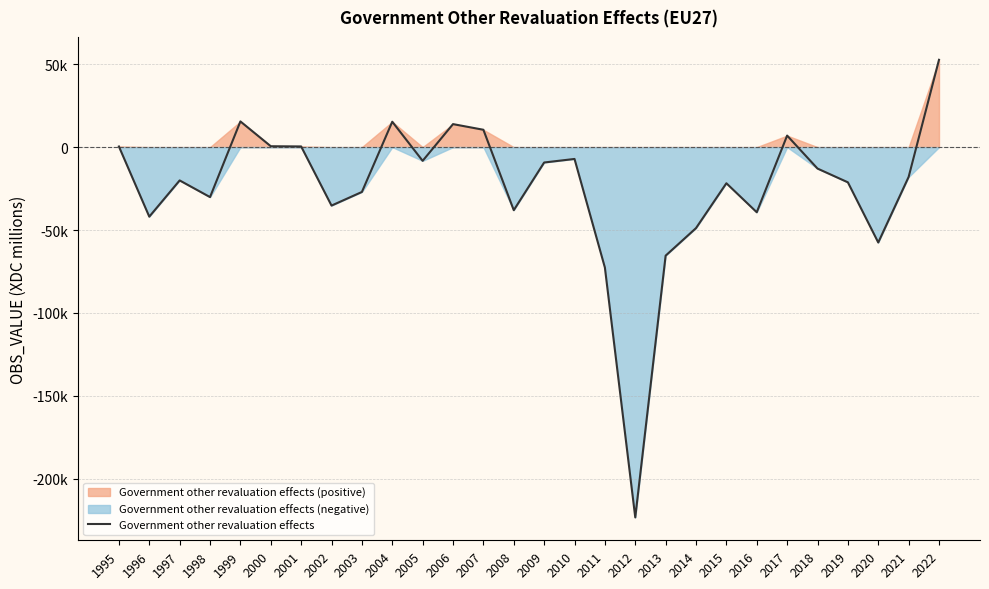

Reading left to right, extract all data points from this chart.

386.0	-41934.5	-20083.1	-30134.5	15495.2	534.8	408.2	-35258.4	-27042.1	15312.0	-8270.5	13876.5	10467.4	-38029.5	-9275.4	-7131.6	-72619.4	-223295.2	-65444.8	-48843.8	-21791.0	-39280.7	6956.4	-12927.2	-21224.9	-57516.3	-17990.4	52658.1